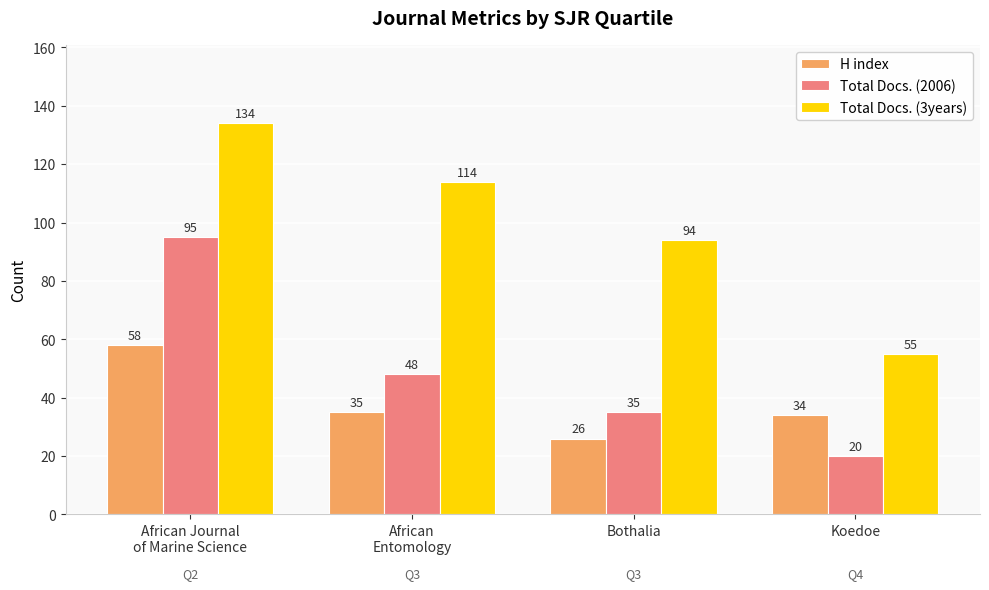

Are the bars horizontal?

No